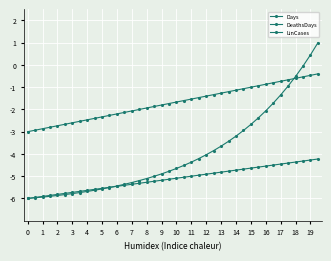

List the series in order of their overall mean, lowest first.

DeathsDays, LinCases, Days